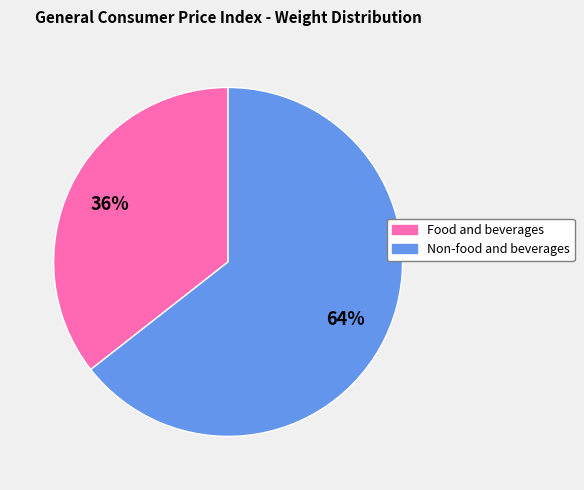

To the nearest percent, what percentage of the pie is Non-food and beverages?

64%